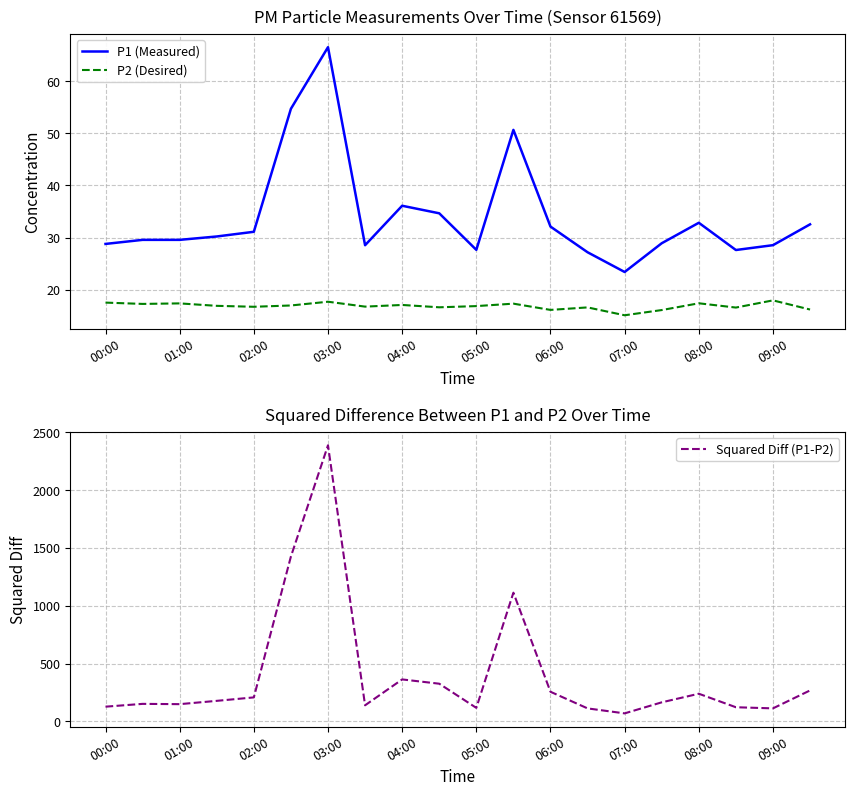

The value of P1 (Measured) at 01:00 is 29.6. True or false?

True